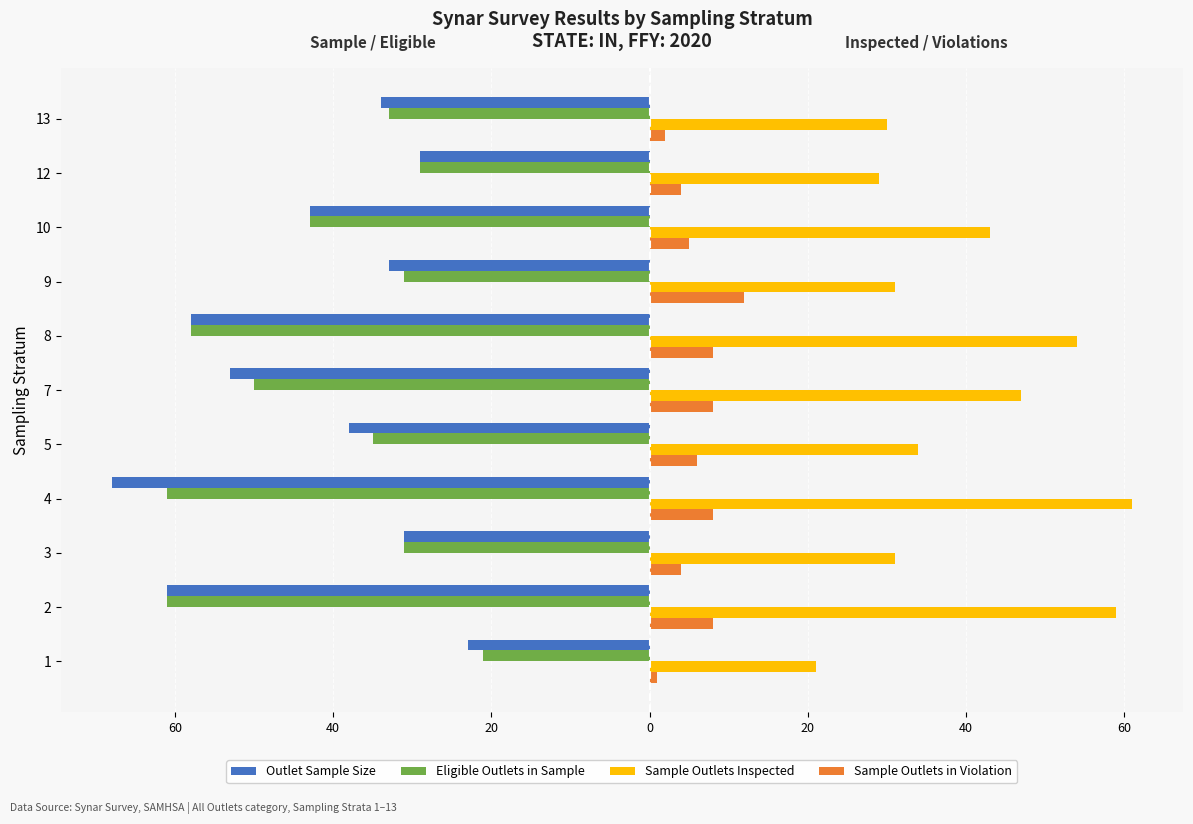

What are all the series names shown in the legend?

Outlet Sample Size, Eligible Outlets in Sample, Sample Outlets Inspected, Sample Outlets in Violation